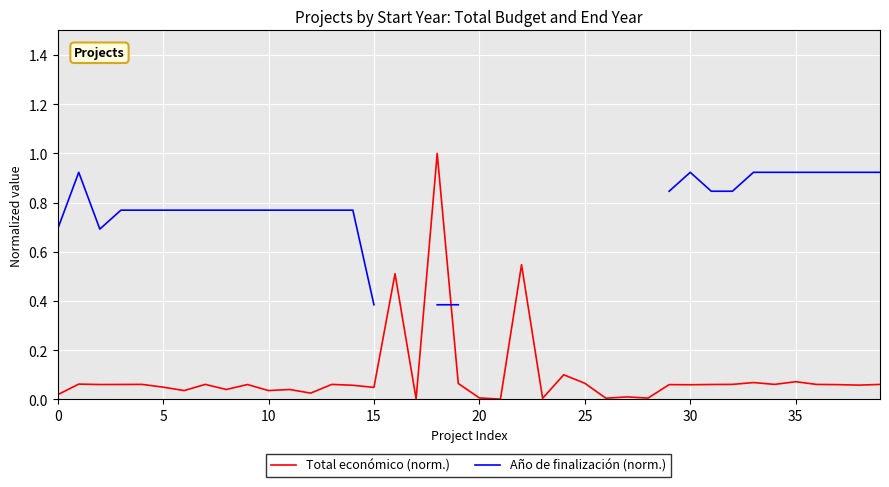

The value of Total económico (norm.) at 19 is 0.1. True or false?

False